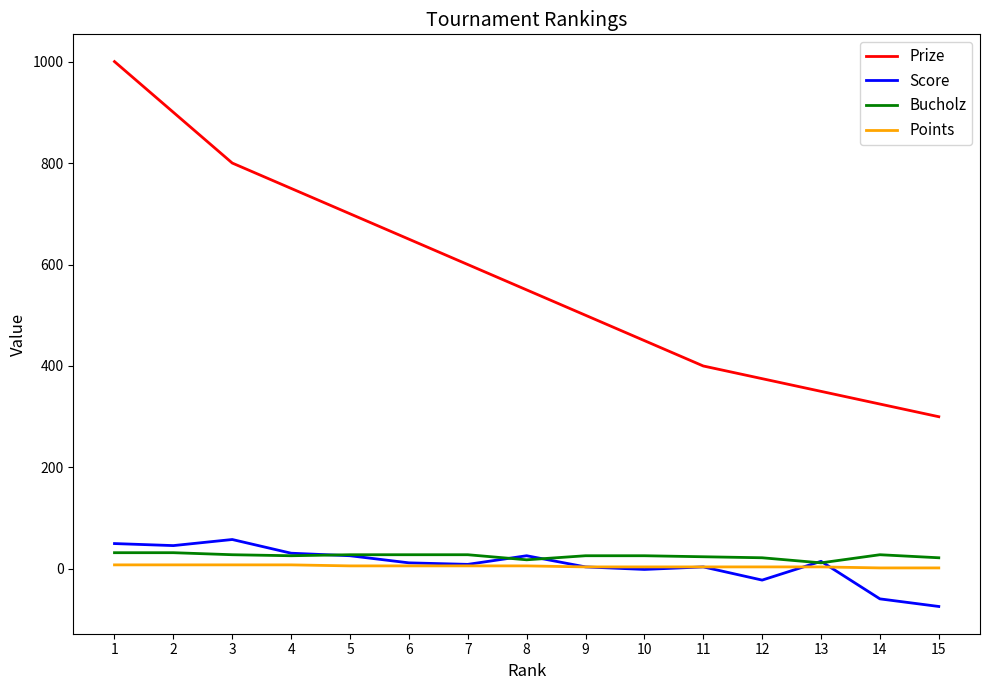

Which series changed the most between 4 and 10?

Prize